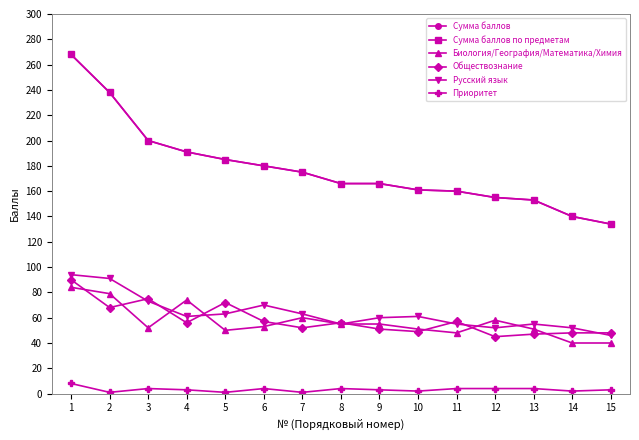

True or false: Биология/География/Математика/Химия and Приоритет cross at least once.

False